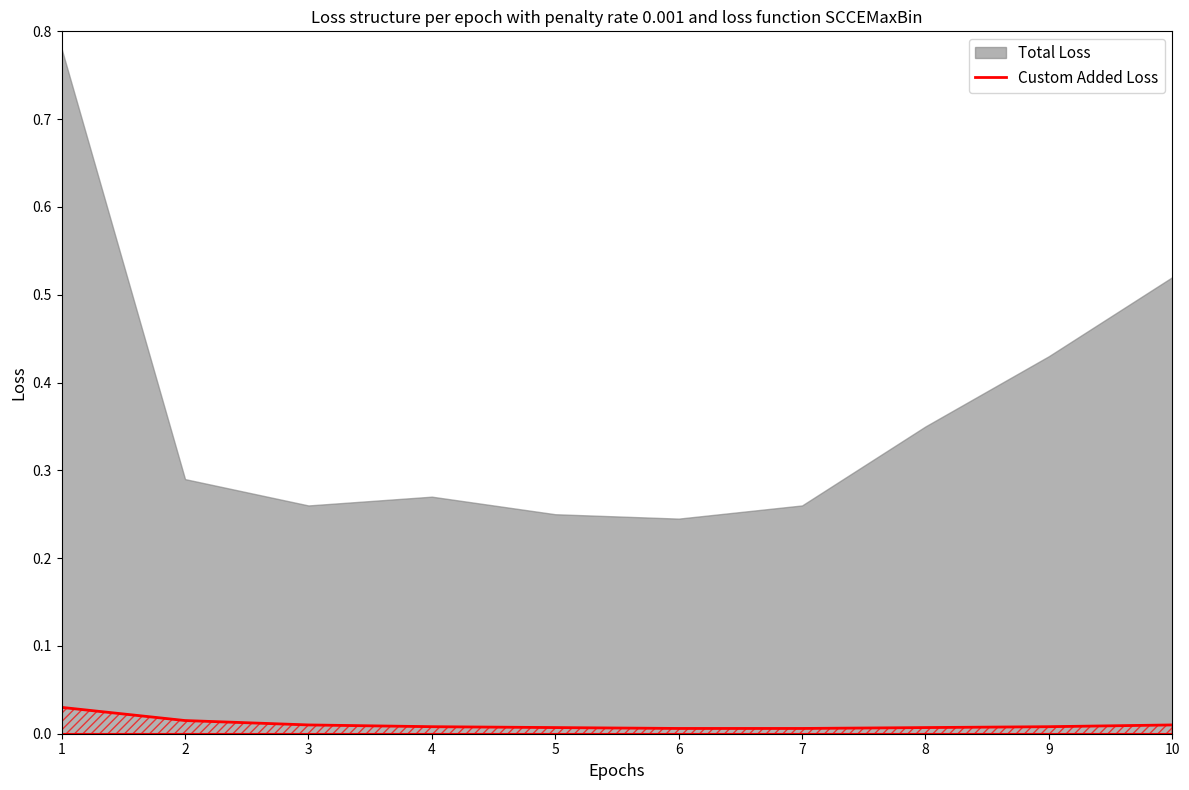

List the labels in order of value, largest first.

1, 2, 3, 10, 4, 9, 5, 8, 6, 7